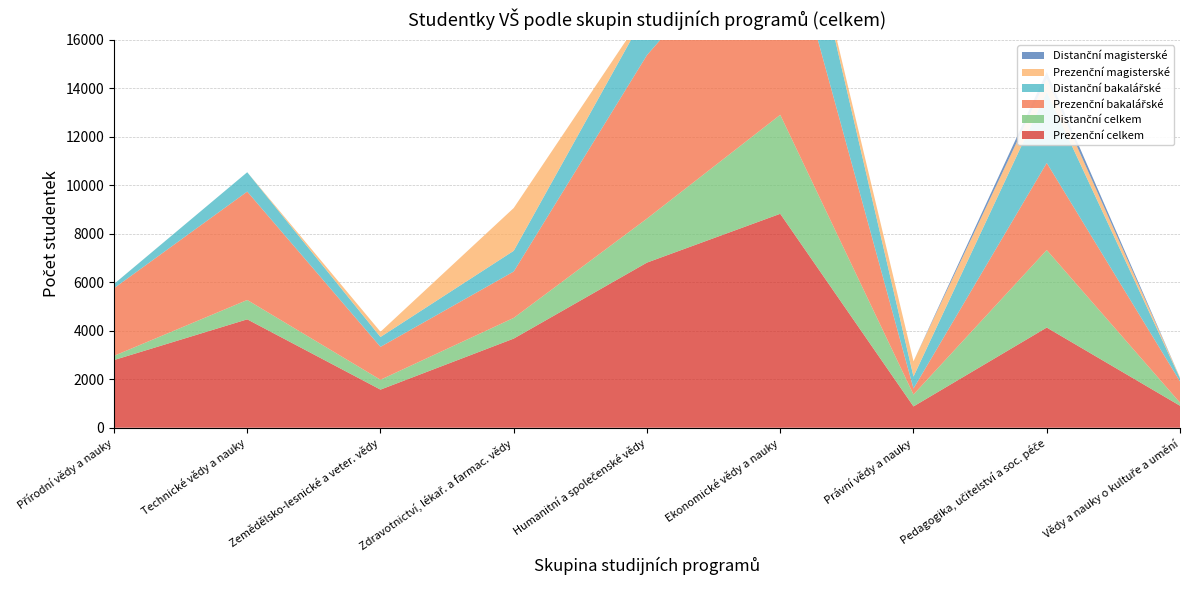

Reading left to right, list all the values displayed in this chart.

Prezenční celkem: Přírodní vědy a nauky=2791	Technické vědy a nauky=4471	Zemědělsko-lesnické a veter. vědy=1572	Zdravotnictví, lékař. a farmac. vědy=3677	Humanitní a společenské vědy=6811	Ekonomické vědy a nauky=8824	Právní vědy a nauky=879	Pedagogika, učitelství a soc. péče=4132	Vědy a nauky o kultuře a umění=907
Prezenční bakalářské: Přírodní vědy a nauky=2789	Technické vědy a nauky=4471	Zemědělsko-lesnické a veter. vědy=1357	Zdravotnictví, lékař. a farmac. vědy=1913	Humanitní a společenské vědy=6743	Ekonomické vědy a nauky=8741	Právní vědy a nauky=249	Pedagogika, učitelství a soc. péče=3593	Vědy a nauky o kultuře a umění=877
Prezenční magisterské: Přírodní vědy a nauky=2	Technické vědy a nauky=0	Zemědělsko-lesnické a veter. vědy=215	Zdravotnictví, lékař. a farmac. vědy=1765	Humanitní a společenské vědy=71	Ekonomické vědy a nauky=83	Právní vědy a nauky=630	Pedagogika, učitelství a soc. péče=549	Vědy a nauky o kultuře a umění=30
Distanční celkem: Přírodní vědy a nauky=174	Technické vědy a nauky=798	Zemědělsko-lesnické a veter. vědy=407	Zdravotnictví, lékař. a farmac. vědy=854	Humanitní a společenské vědy=1816	Ekonomické vědy a nauky=4082	Právní vědy a nauky=491	Pedagogika, učitelství a soc. péče=3197	Vědy a nauky o kultuře a umění=128
Distanční bakalářské: Přírodní vědy a nauky=174	Technické vědy a nauky=798	Zemědělsko-lesnické a veter. vědy=407	Zdravotnictví, lékař. a farmac. vědy=854	Humanitní a společenské vědy=1815	Ekonomické vědy a nauky=4082	Právní vědy a nauky=491	Pedagogika, učitelství a soc. péče=2934	Vědy a nauky o kultuře a umění=128
Distanční magisterské: Přírodní vědy a nauky=0	Technické vědy a nauky=0	Zemědělsko-lesnické a veter. vědy=0	Zdravotnictví, lékař. a farmac. vědy=0	Humanitní a společenské vědy=1	Ekonomické vědy a nauky=0	Právní vědy a nauky=0	Pedagogika, učitelství a soc. péče=265	Vědy a nauky o kultuře a umění=0